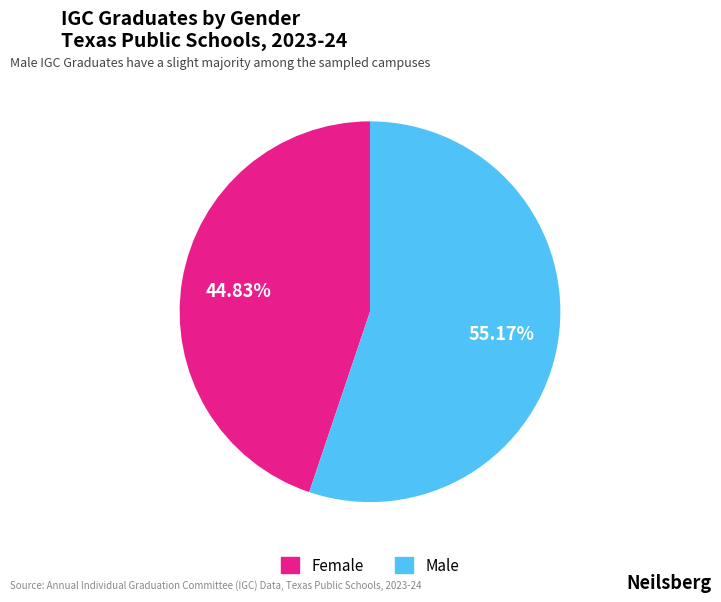

How many segments does this pie chart have?

2